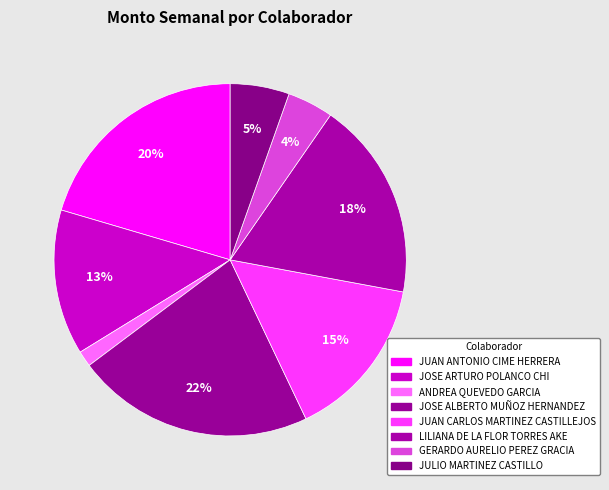

Is it true that JUAN ANTONIO CIME HERRERA is 20% of the pie?

True